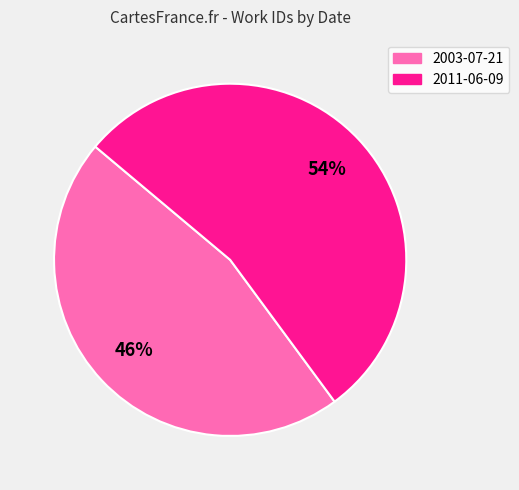

Does any single category account for the majority?

Yes